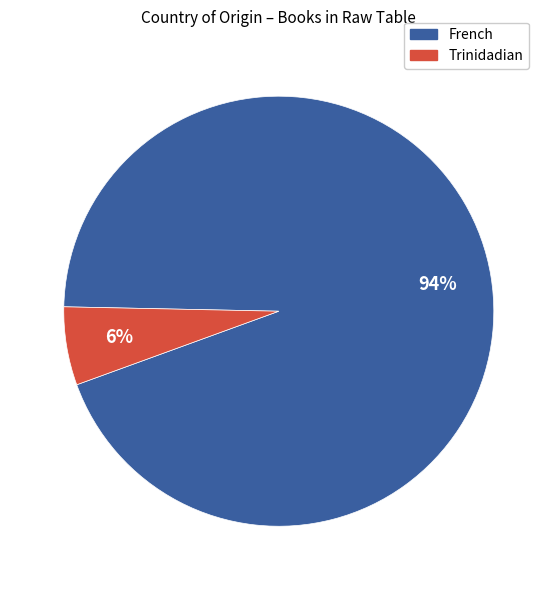

To the nearest percent, what is the difference between the Trinidadian and French slice percentages?

88%